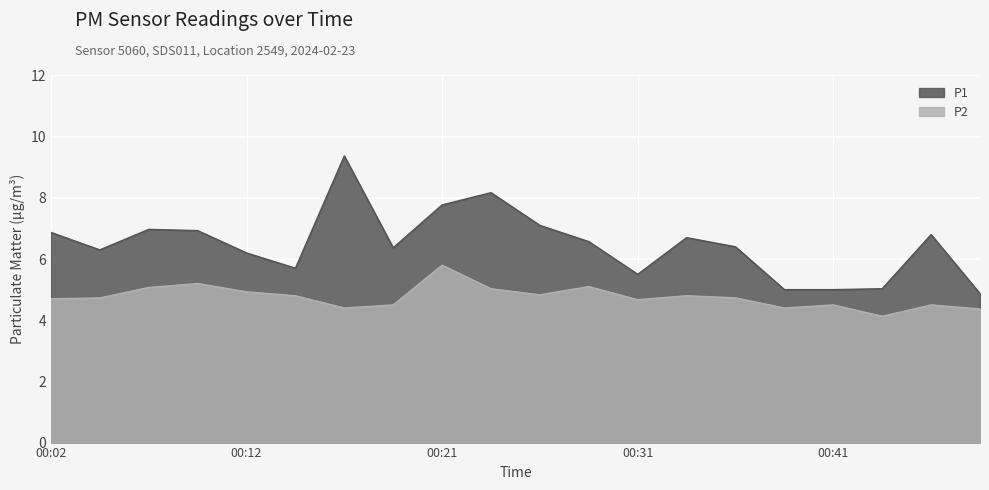

Which series has the widest spread of values?

P1